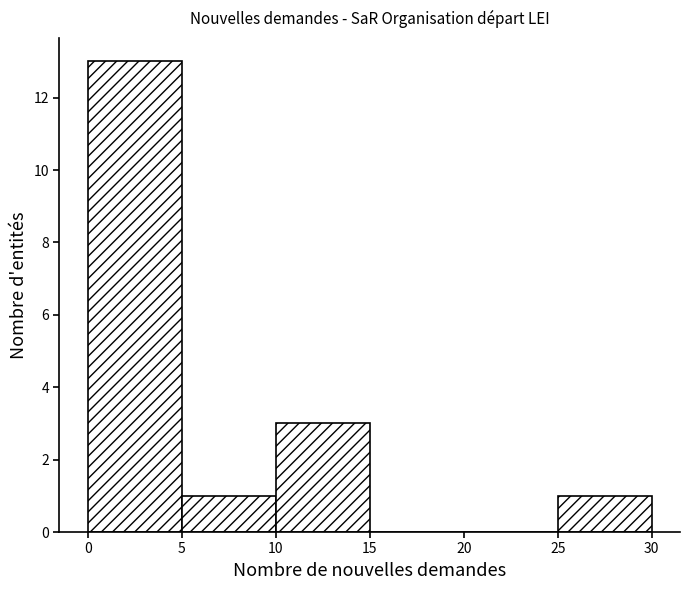

Reading left to right, transcribe this chart: for each bar, give the range it covers on the x-axis and its height. The values are not printed on the chart, so give them approximately, as read against the axis.

0 to 5: 13
5 to 10: 1
10 to 15: 3
15 to 20: 0
20 to 25: 0
25 to 30: 1